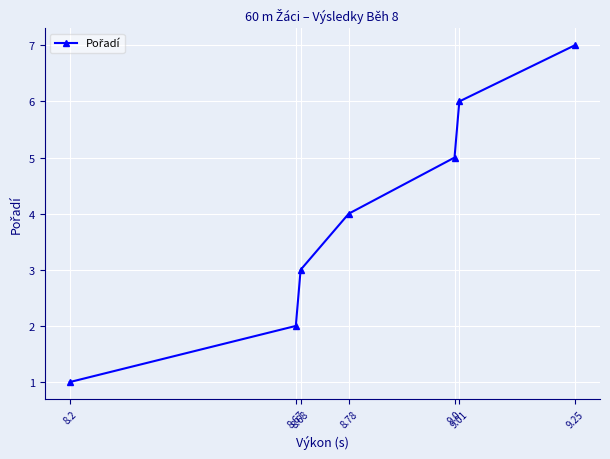

Reading left to right, what are all the values shown in this chart?

8.2=1	8.67=2	8.68=3	8.78=4	9.0=5	9.01=6	9.25=7